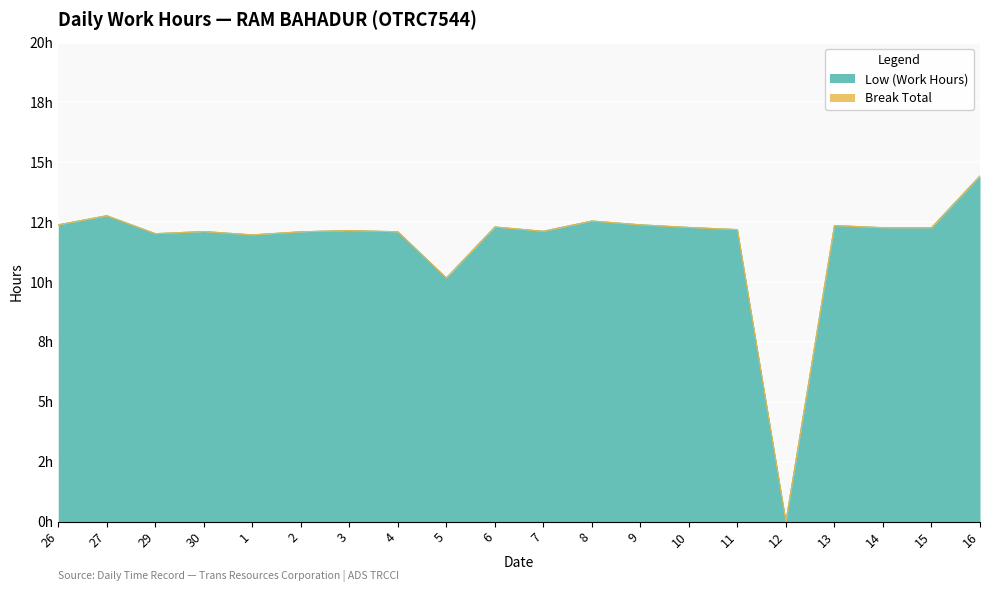

What is the difference between the values at 2 and 1?

0.1